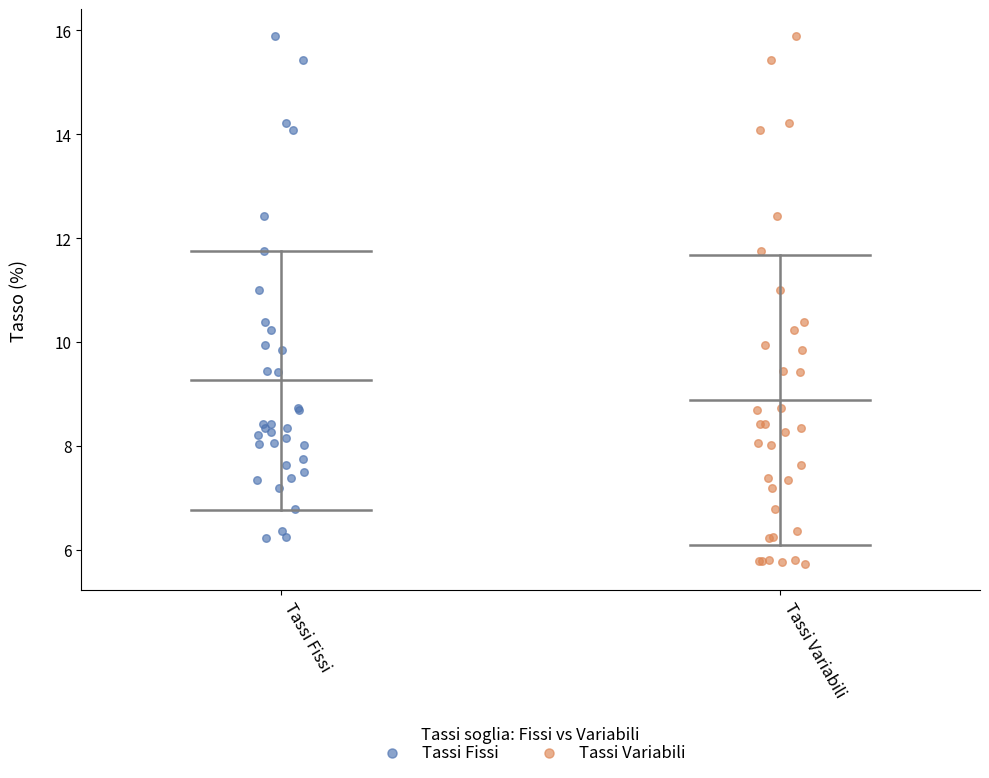

Which series contains the lowest Y value?

Tassi Variabili